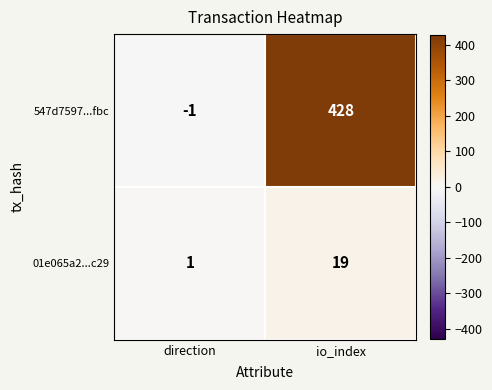

Which series has the largest range (max minus min)?

547d7597...fbc